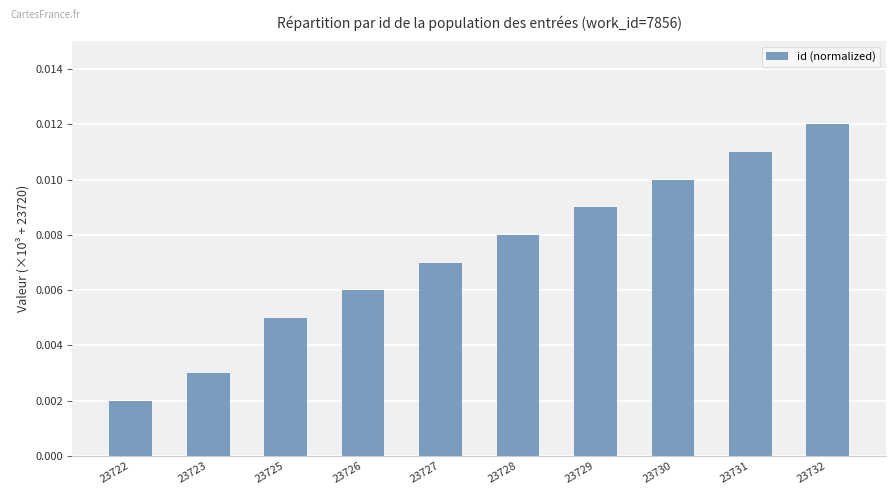

Rank the categories by value from highest to lowest.

23732, 23731, 23730, 23729, 23728, 23727, 23726, 23725, 23723, 23722